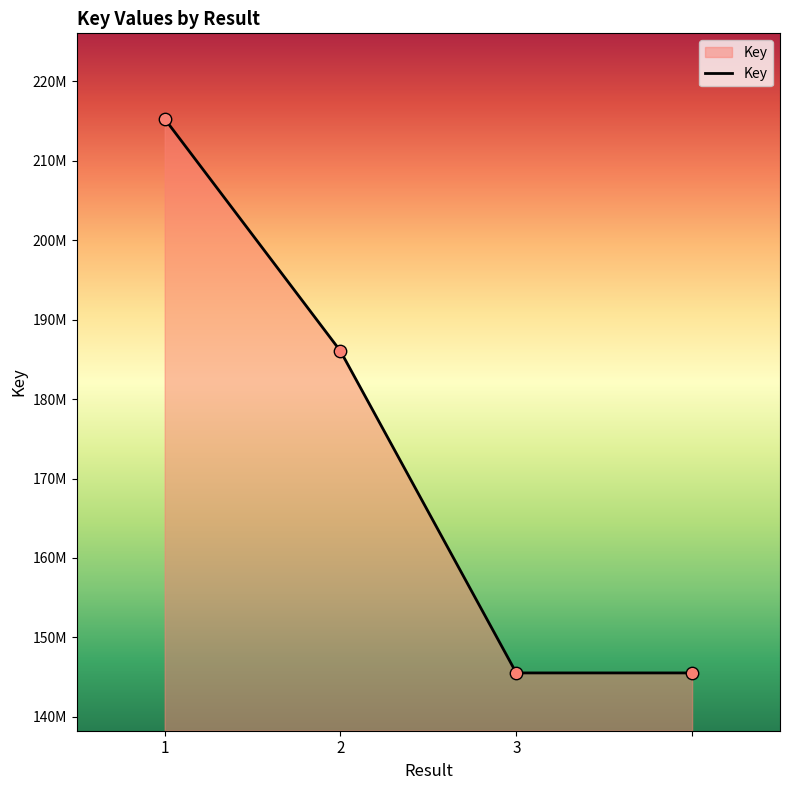

Does the chart have visible grid lines?

No